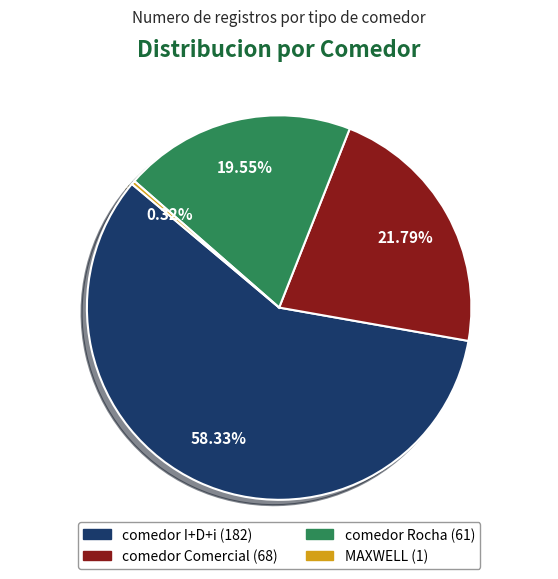

What is the total percentage of comedor Rocha and comedor Comercial?

41.3%